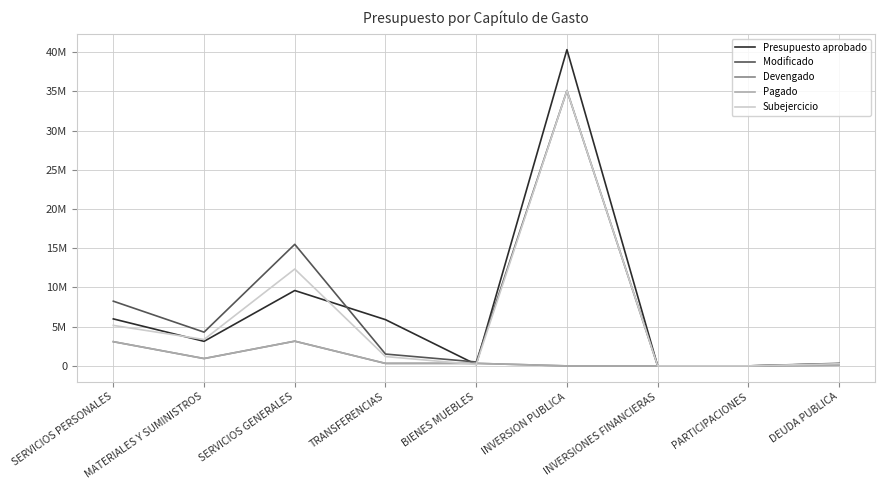

Does the chart display data point markers on the line(s)?

No